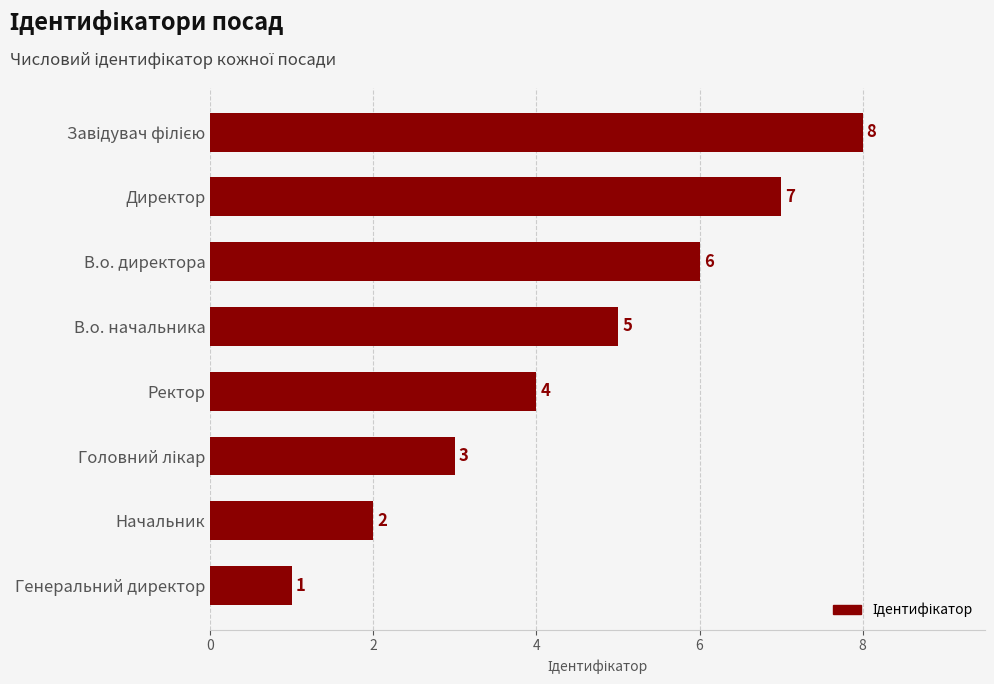

Count the values in the range 3 to 7.

5